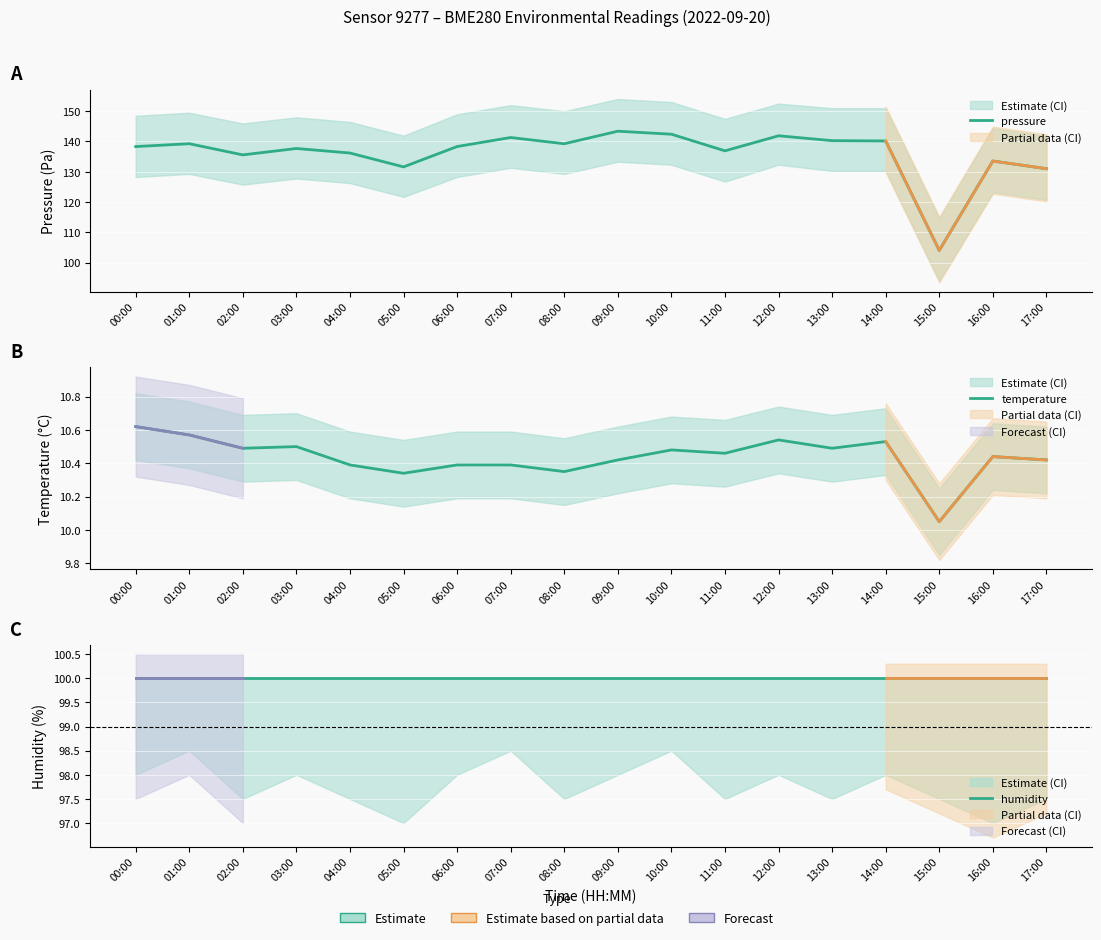

What is the minimum value for temperature?

10.1